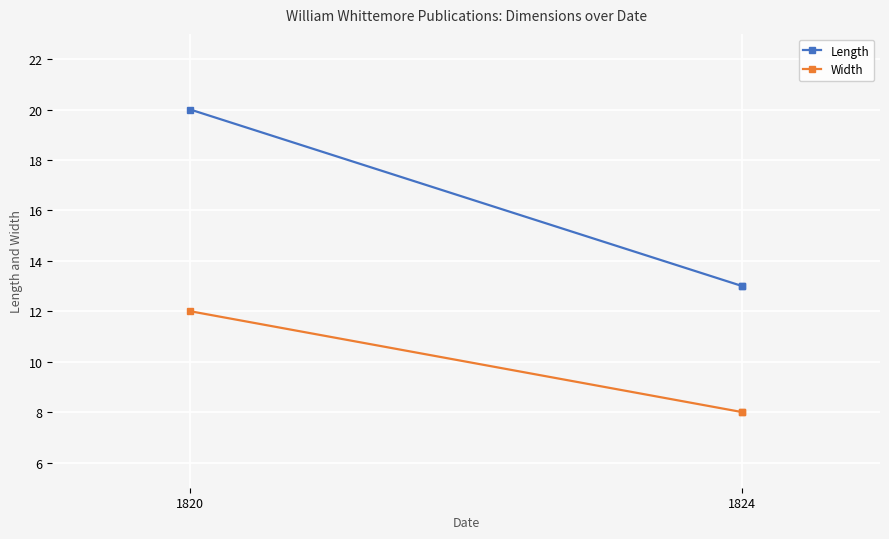

What are all the series names shown in the legend?

Length, Width